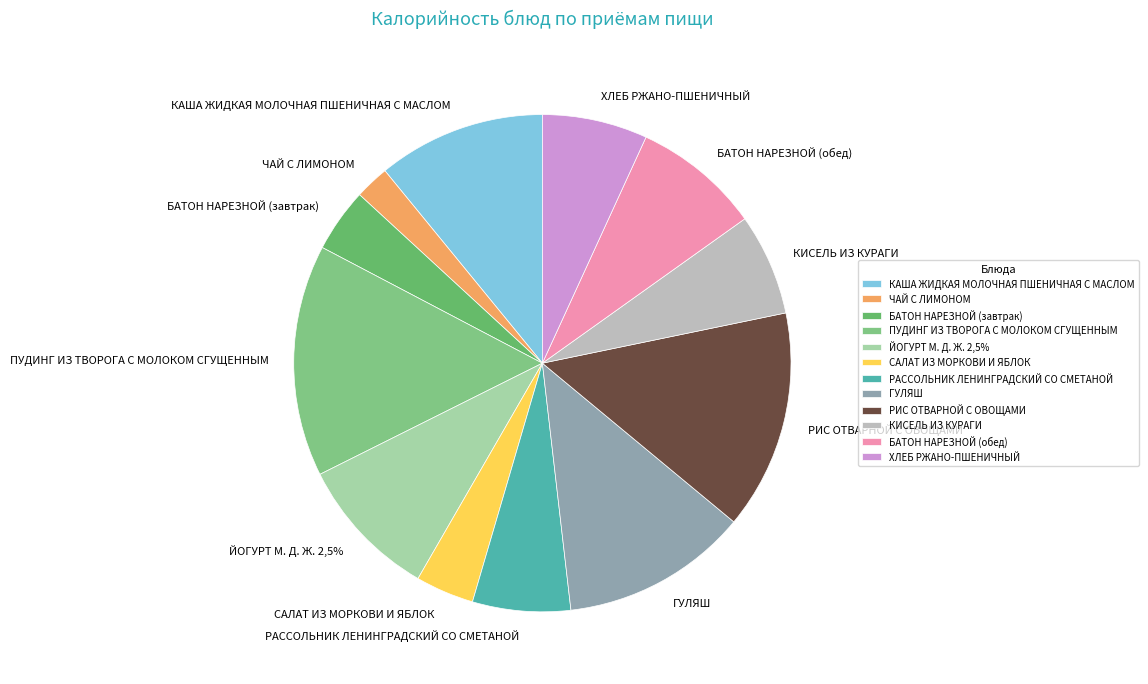

To the nearest percent, what portion does КАША ЖИДКАЯ МОЛОЧНАЯ ПШЕНИЧНАЯ С МАСЛОМ represent?

11%